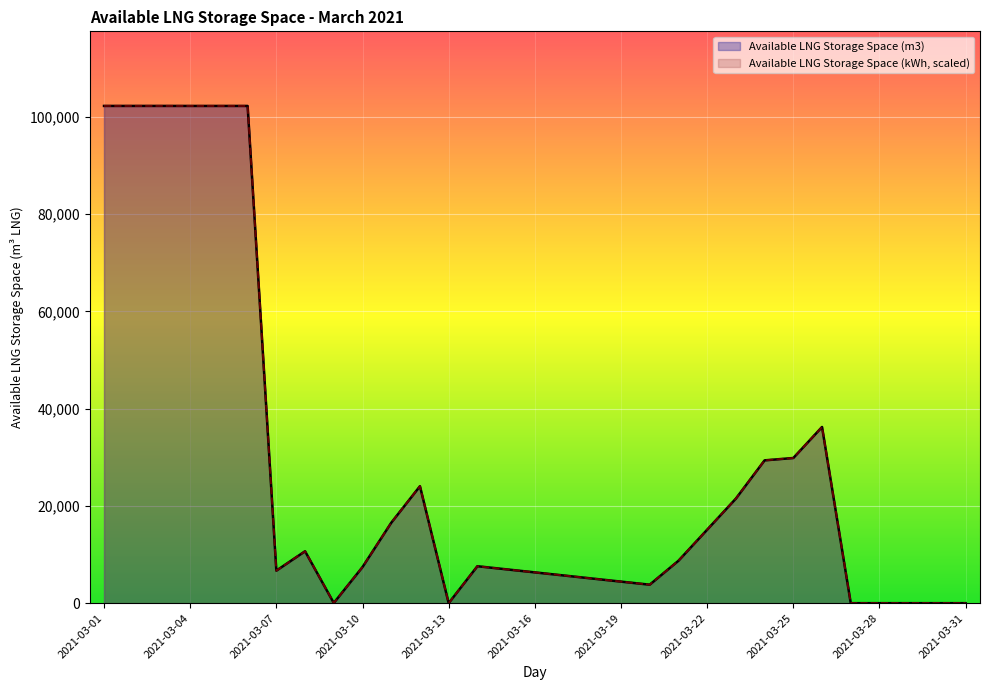

Is the value of Available LNG Storage Space (m3) at 2021-03-09 greater than the value of Available LNG Storage Space (kWh) at 2021-03-22?

No